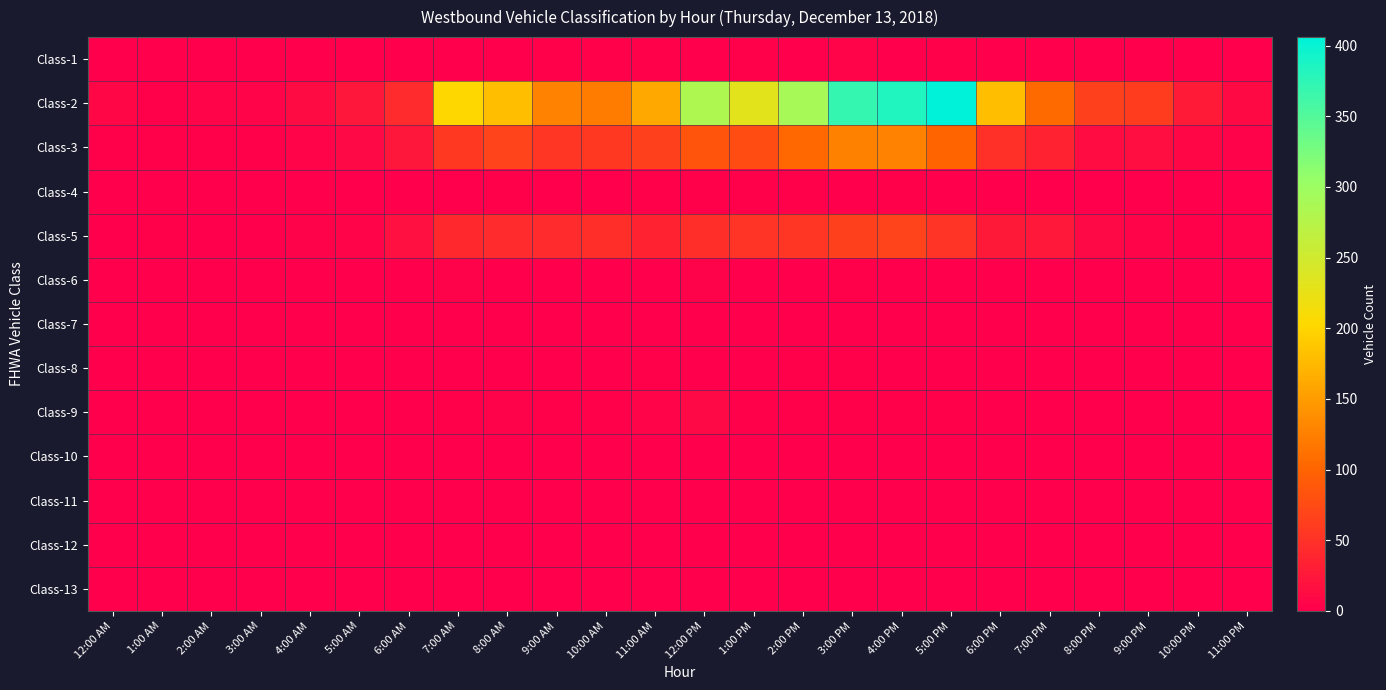

Which series changed the most between 4:00 PM and 6:00 PM?

Class-2